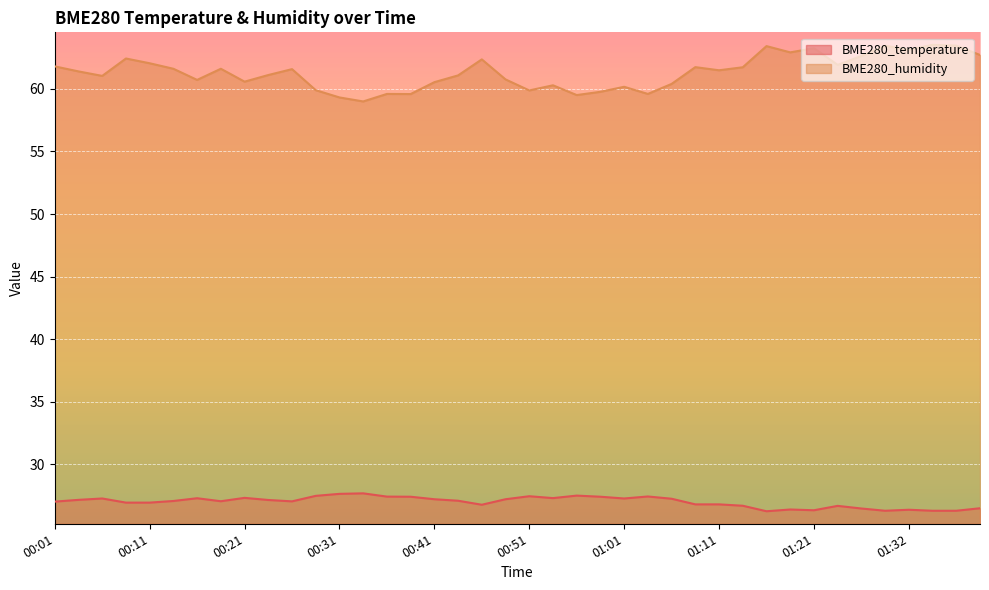

The value of BME280_humidity at 01:09 is 61.7. True or false?

True